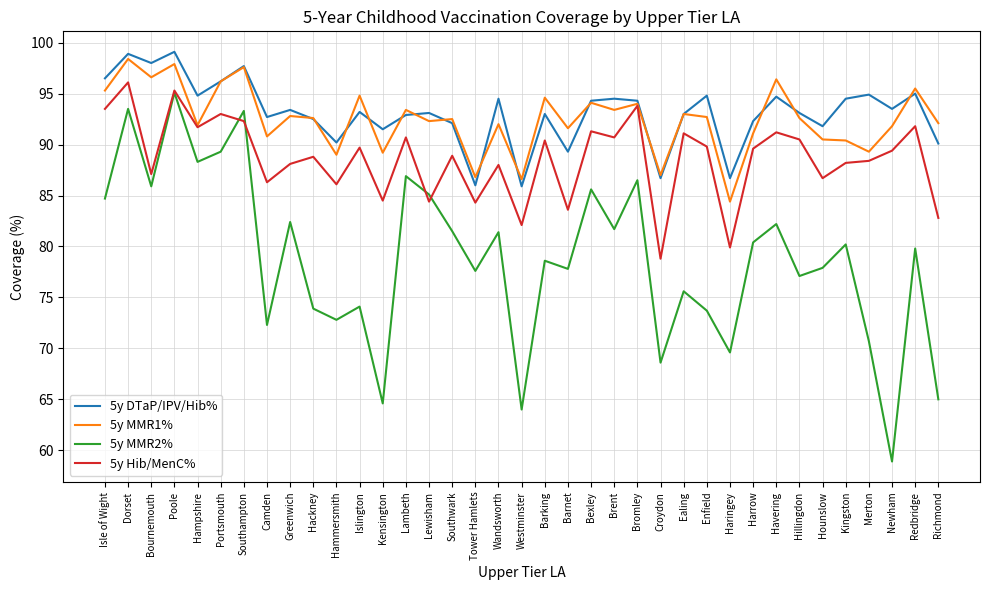

Which series has the largest range (max minus min)?

5y MMR2%